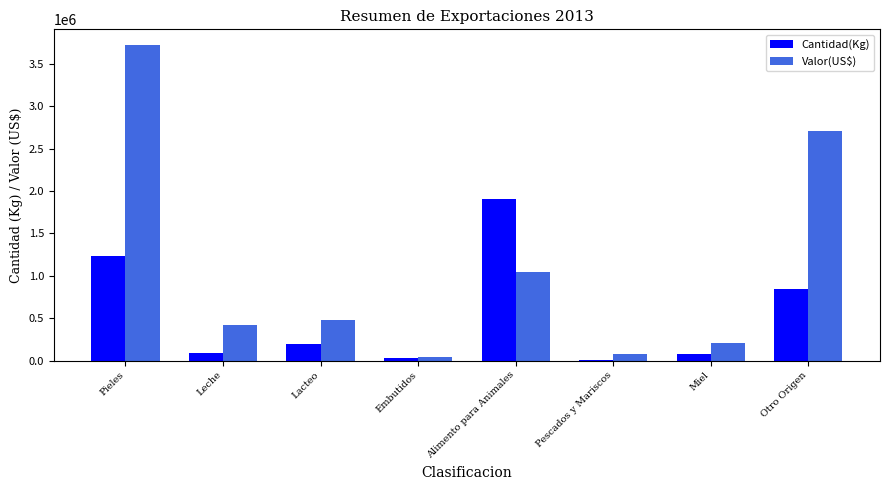

Read the Valor(US$) value at Otro Origen.

2708361.7